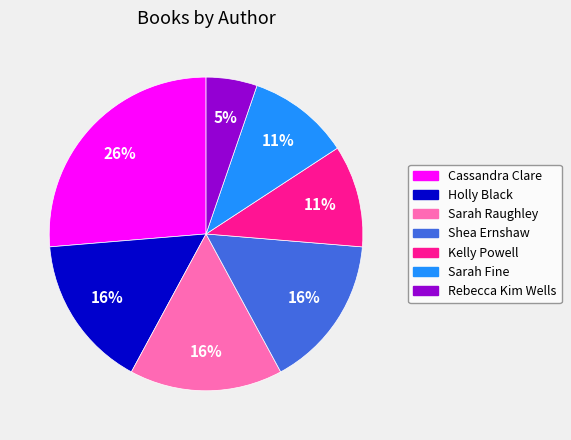

Do Rebecca Kim Wells and Shea Ernshaw together represent more than half of the pie?

No